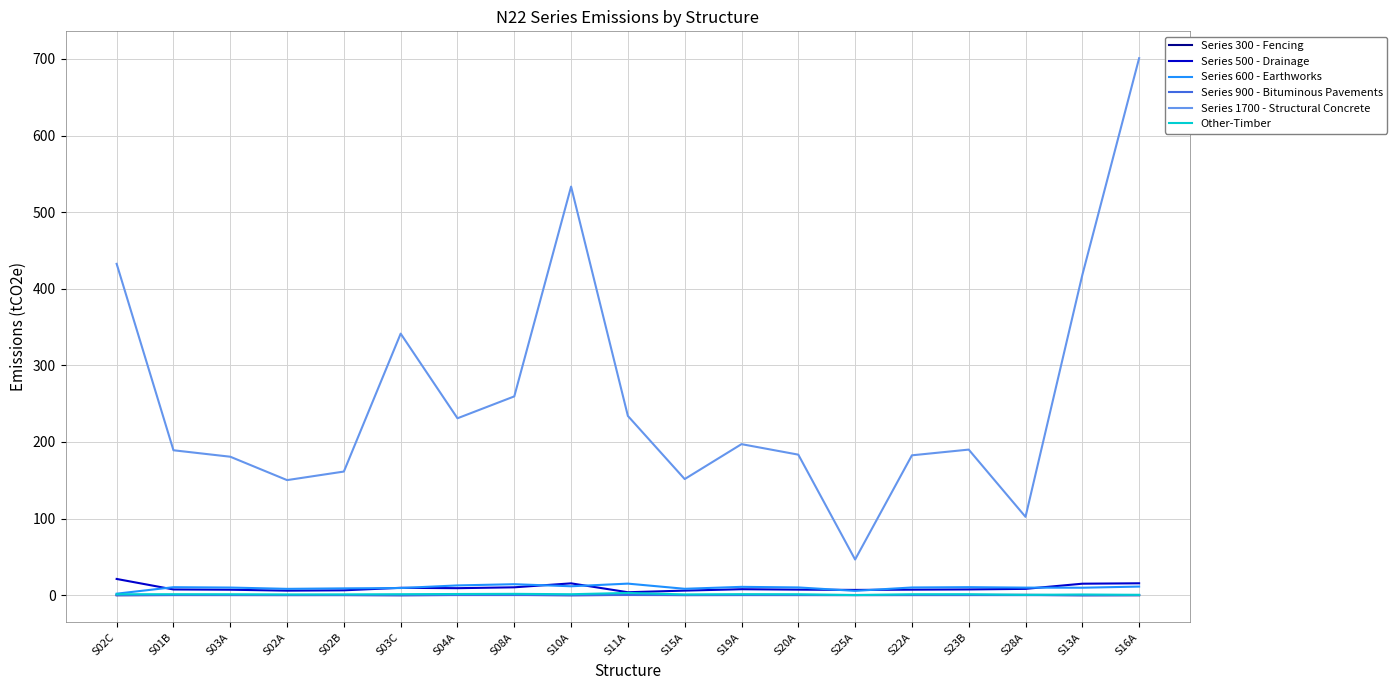

What is the sum of all Series 900 - Bituminous Pavements values?

3.0